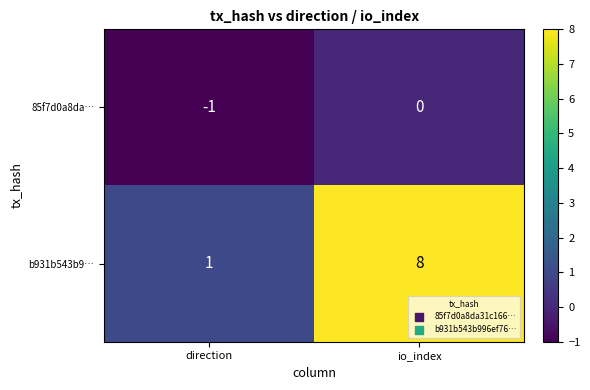

Reading right to left, what are all the values shown in this chart?

85f7d0a8da…: io_index=0	direction=-1
b931b543b9…: io_index=8	direction=1